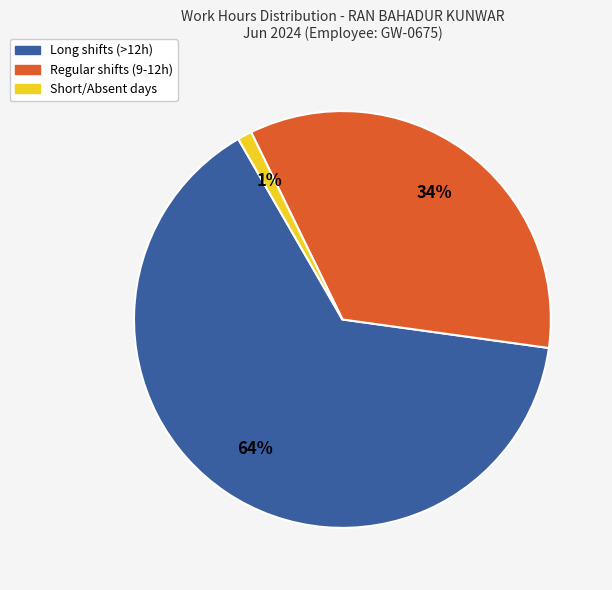

Does any single category account for the majority?

Yes